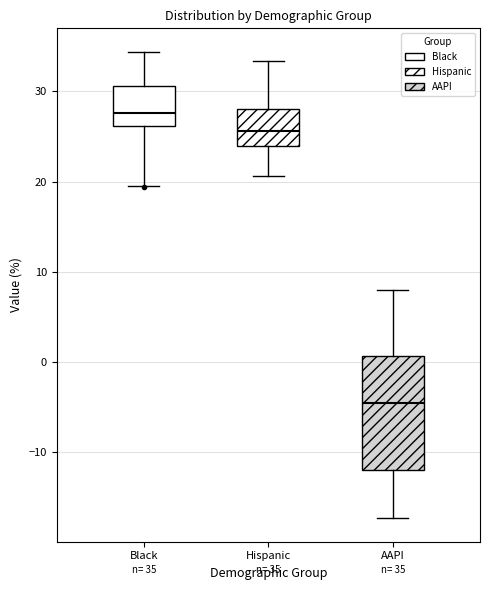

Which box is the tallest, from its lower edge to its upper edge?

AAPI